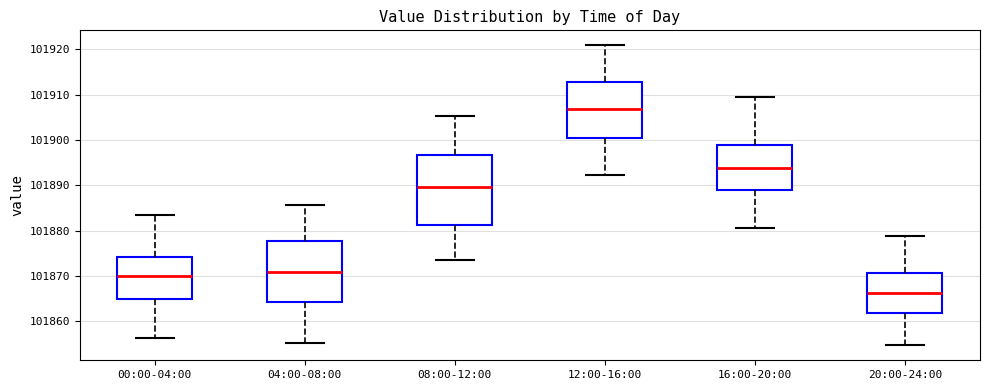

Which box's median line is the highest?

12:00-16:00